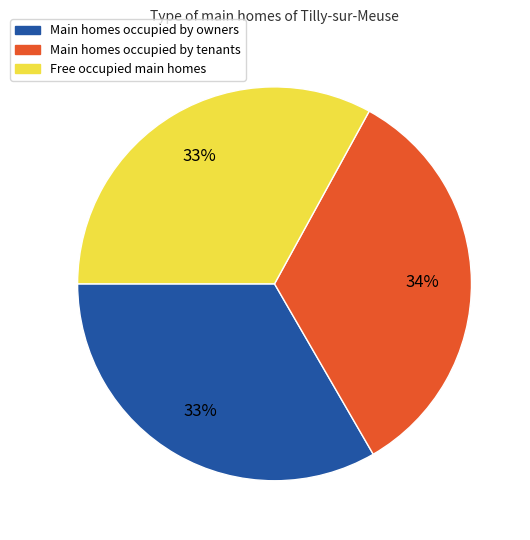

To the nearest percent, what is the average slice percentage?

33%